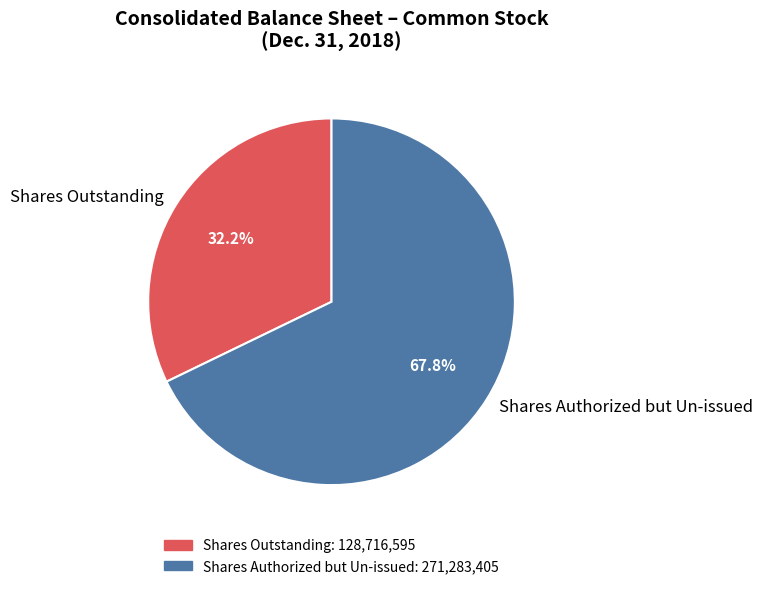

Which slice is the largest?

Shares Authorized but Un-issued